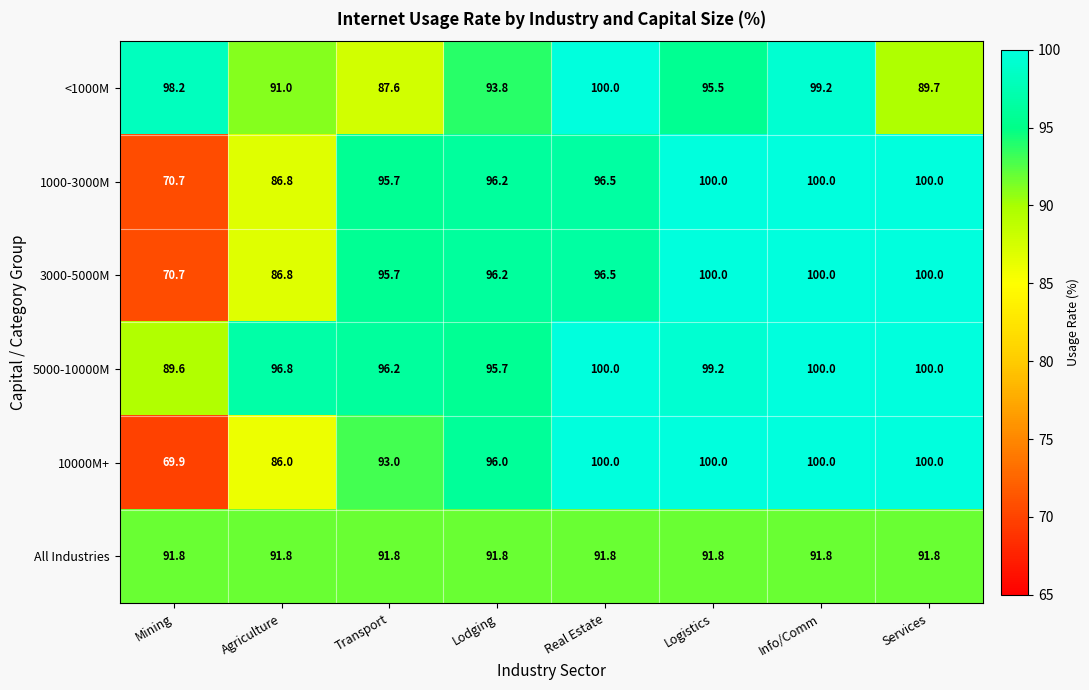

Is it true that All Industries equals 91.8 at Real Estate?

True